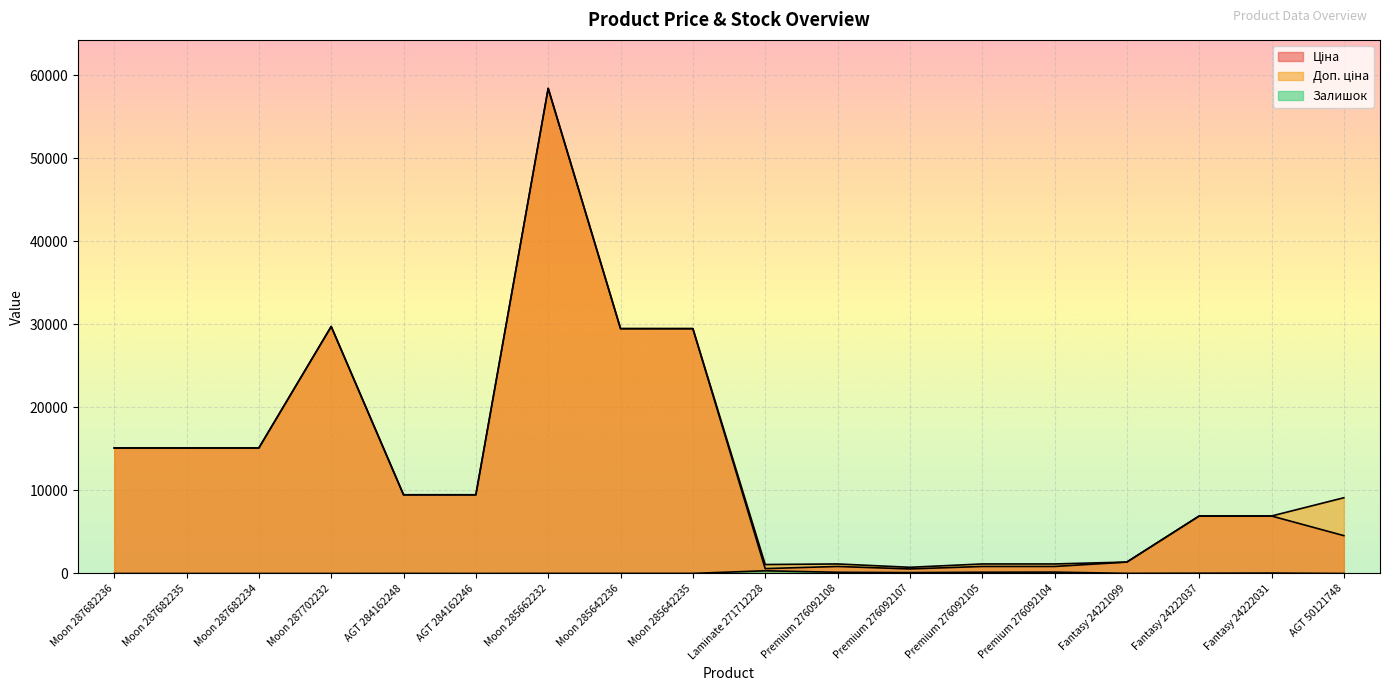

What is the value of the Ціна point at the 15th from the left?

1375.4